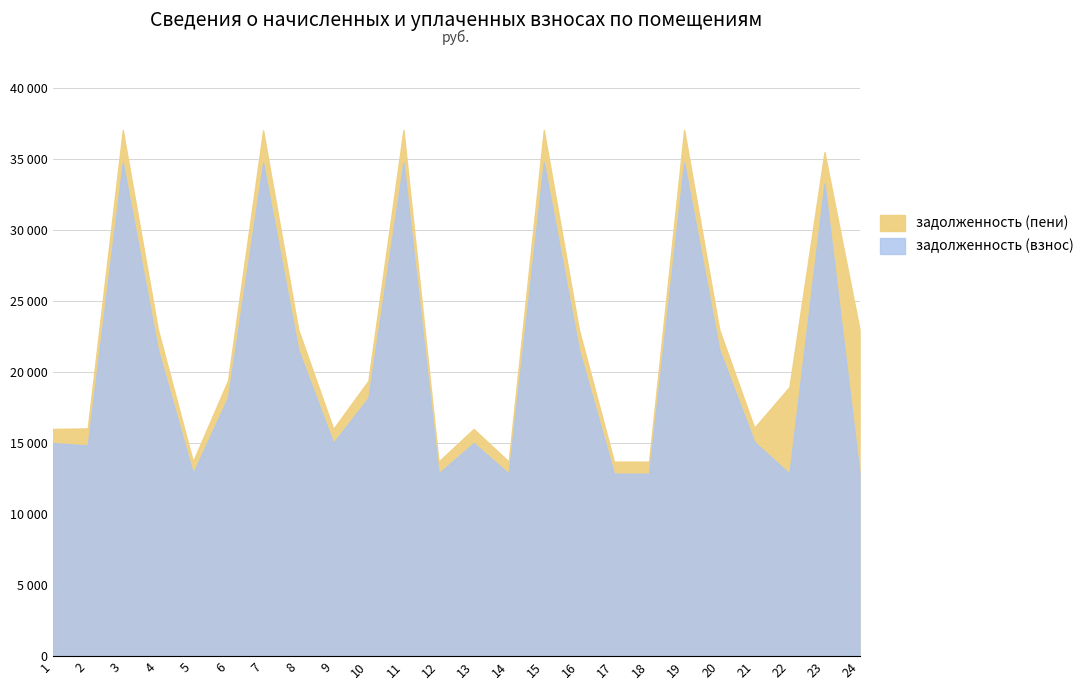

Rank the series by their maximum value, from highest to lowest.

задолженность (пени), задолженность (взнос)